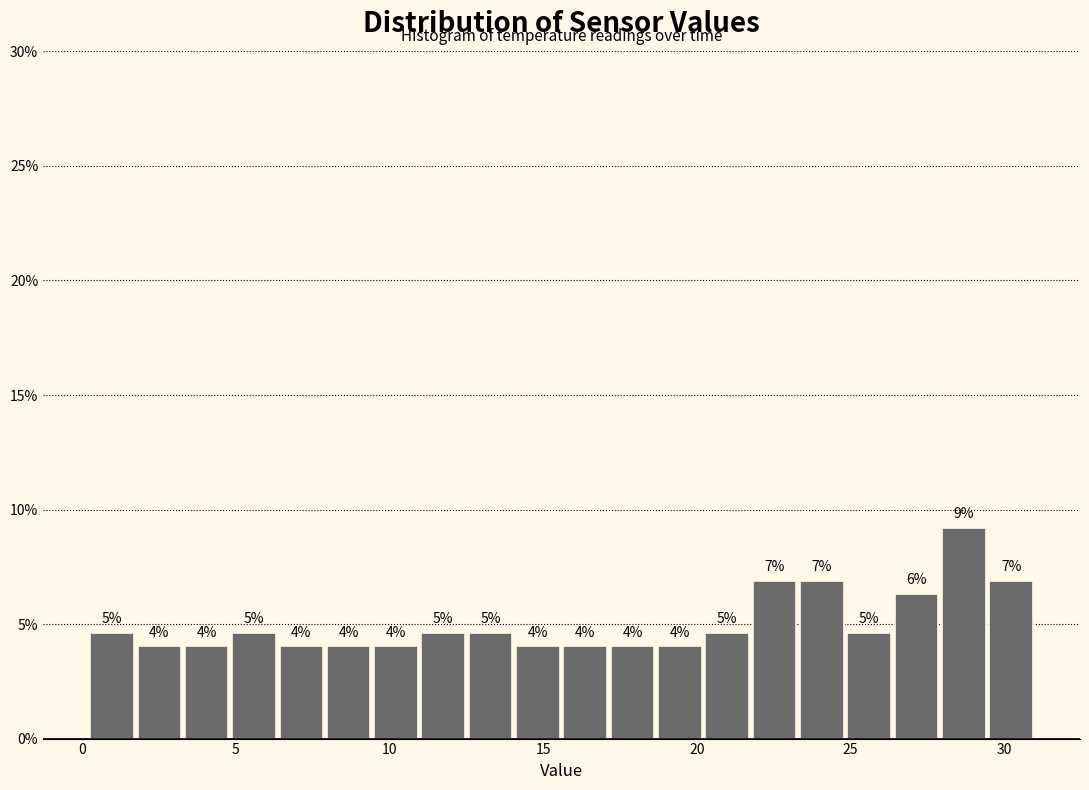

Read against the x-axis, roughly where is the centre of the tallest bar?

28.5